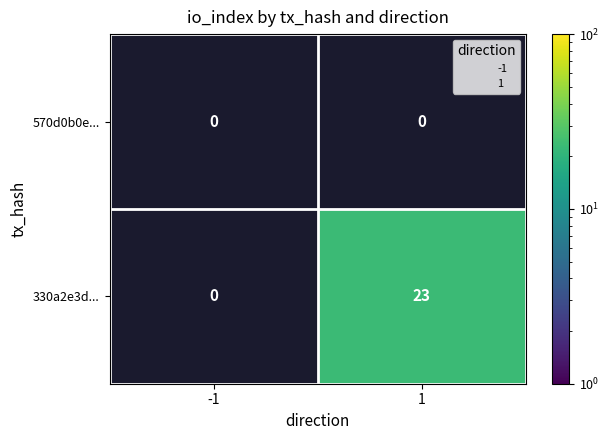

Which has a higher value, -1 or 1?

1